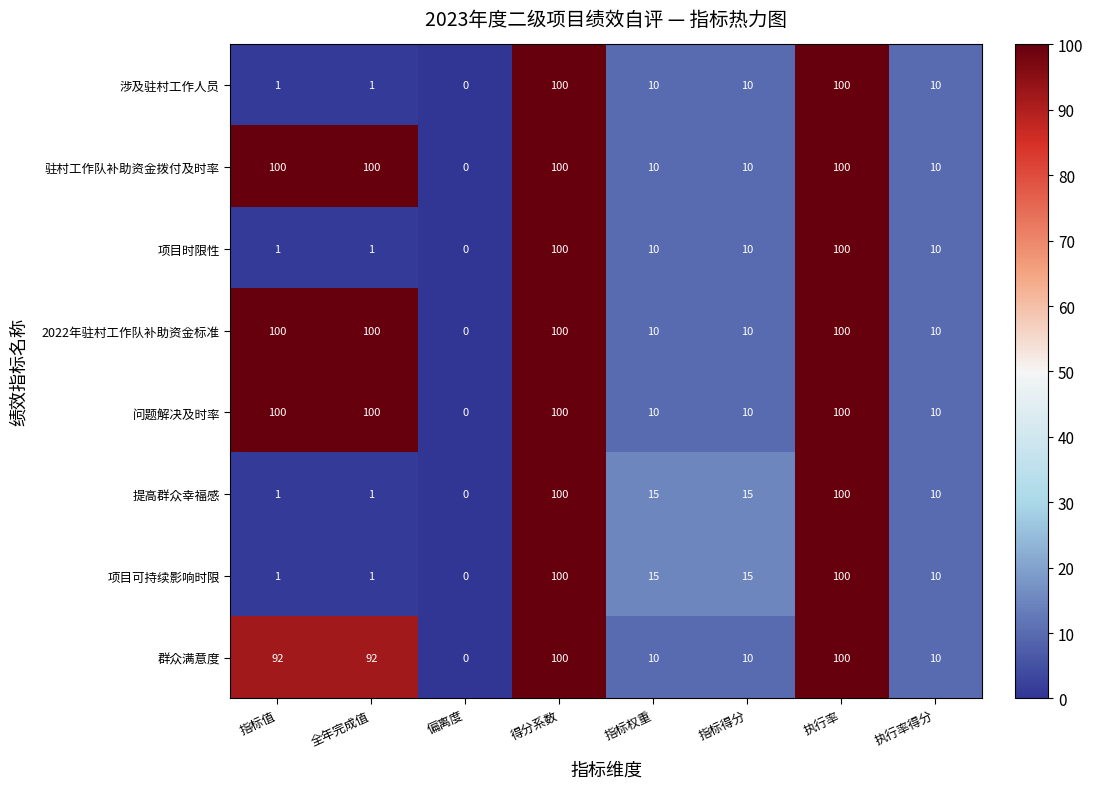

What is the spread (max minus min) of values at 全年完成值?

99